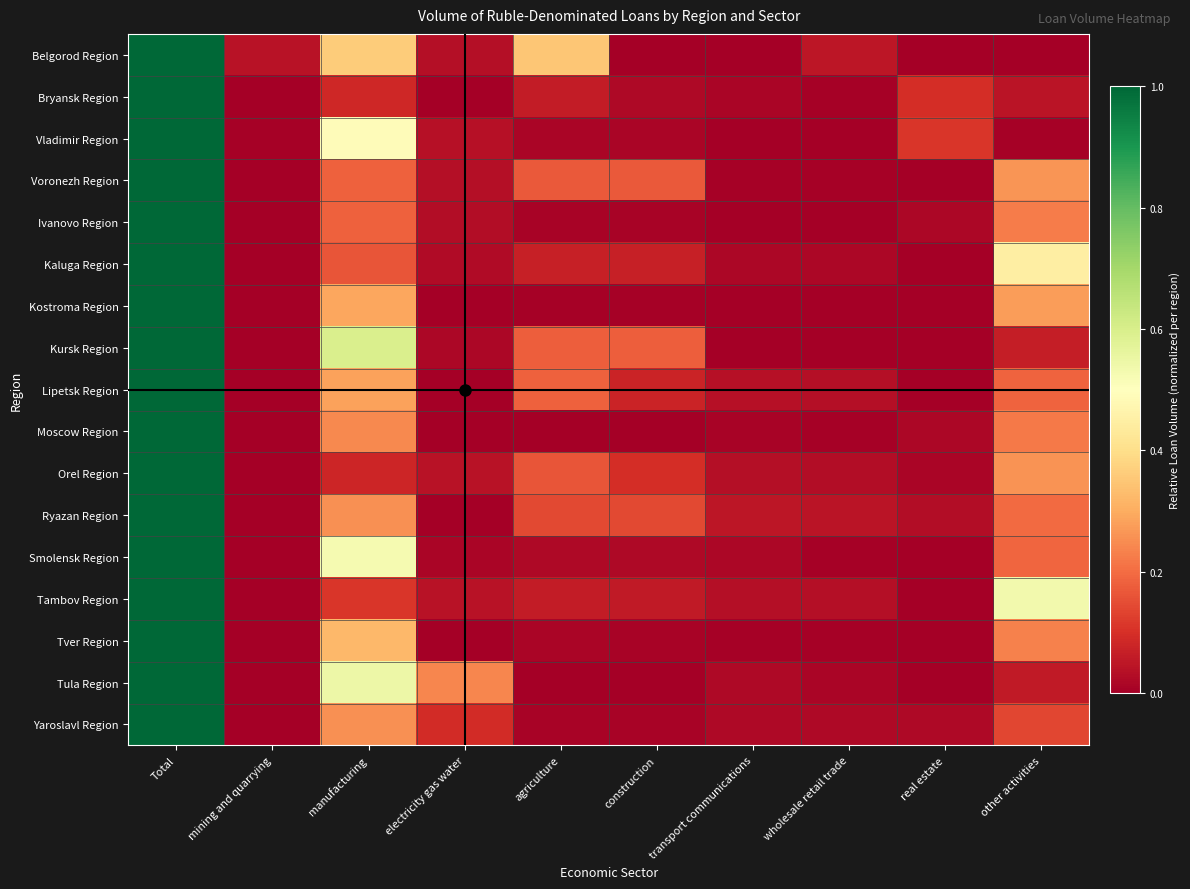

Between other activities and Total, which is larger?

Total